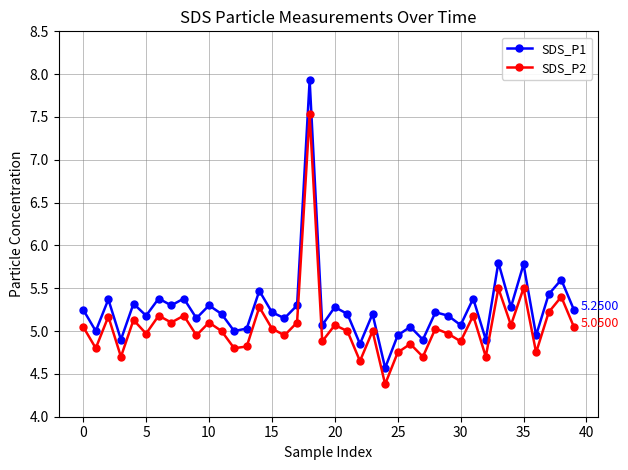

True or false: SDS_P2 and SDS_P1 intersect in this chart.

False